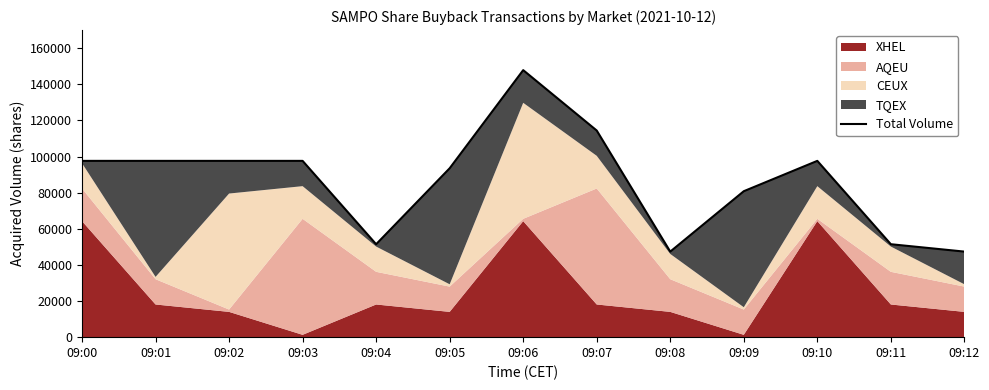

What is the value of the 1st point from the left?

97638